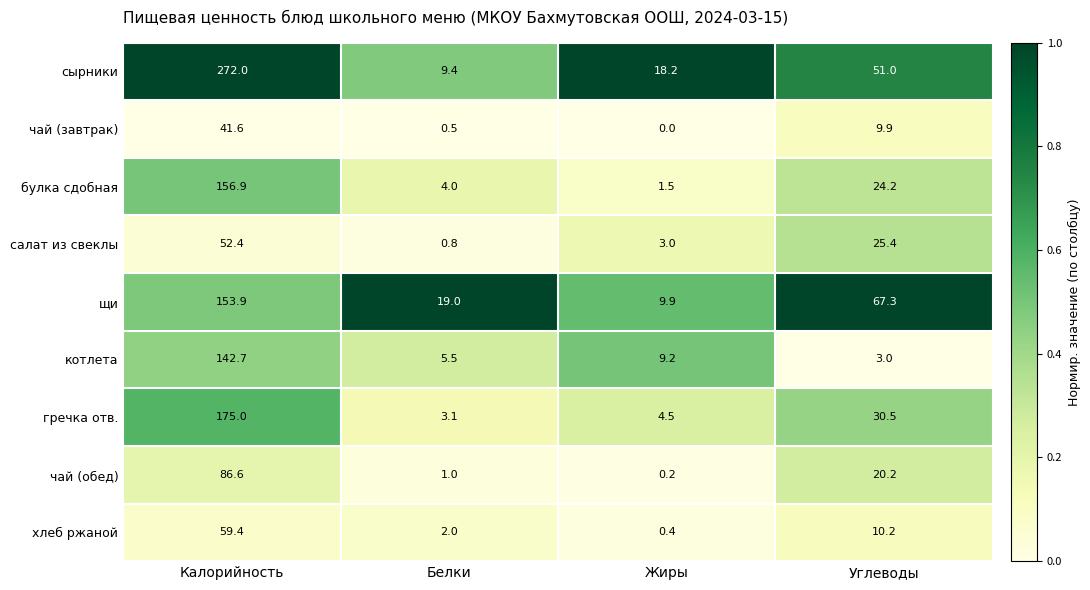

Which series has the largest total across all categories?

сырники